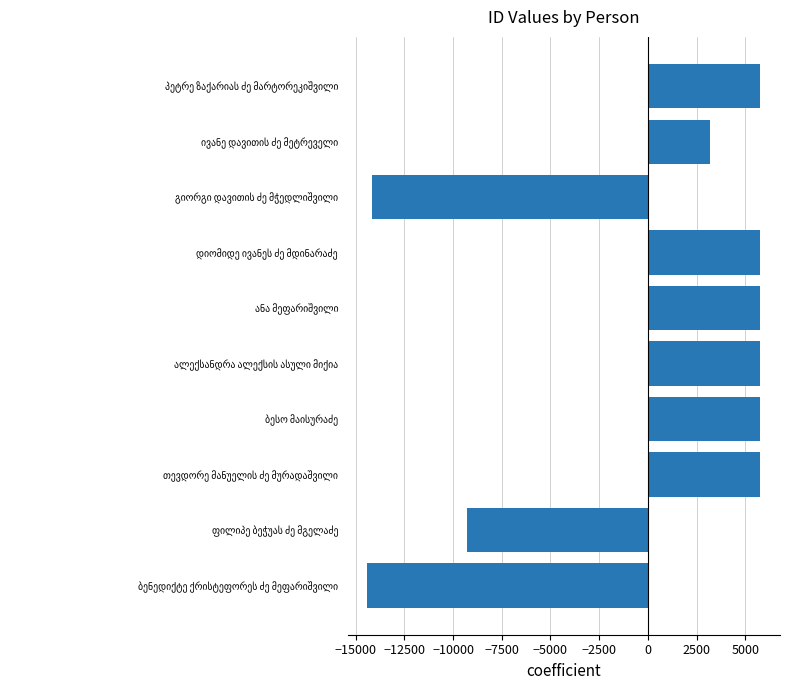

Count the number of data series in this chart.

1